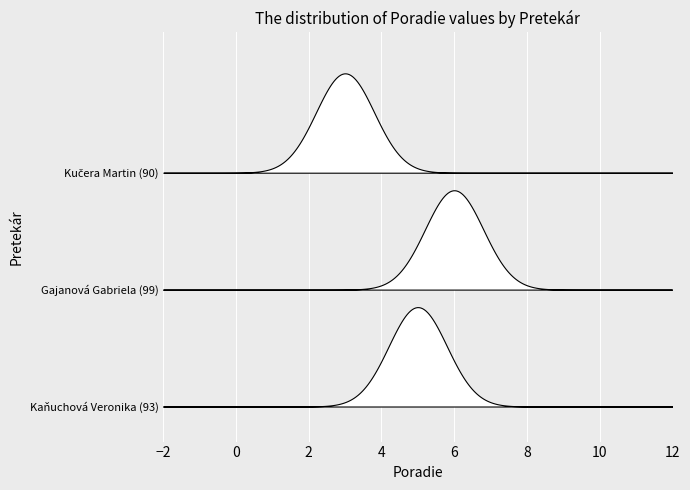

The value at Gajanová Gabriela (99) is 3. True or false?

False